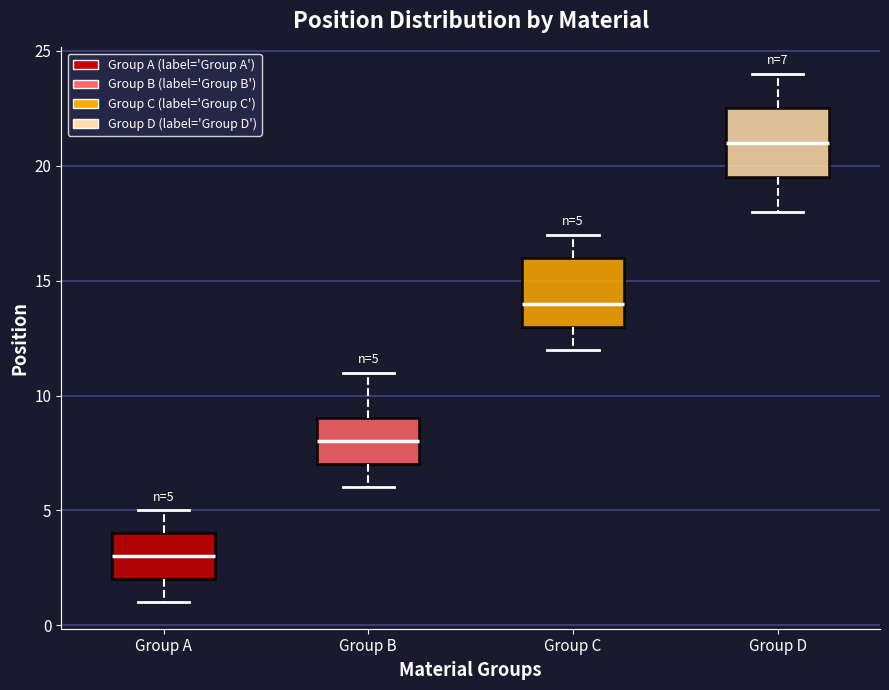

Which box has the lowest median line?

Group A